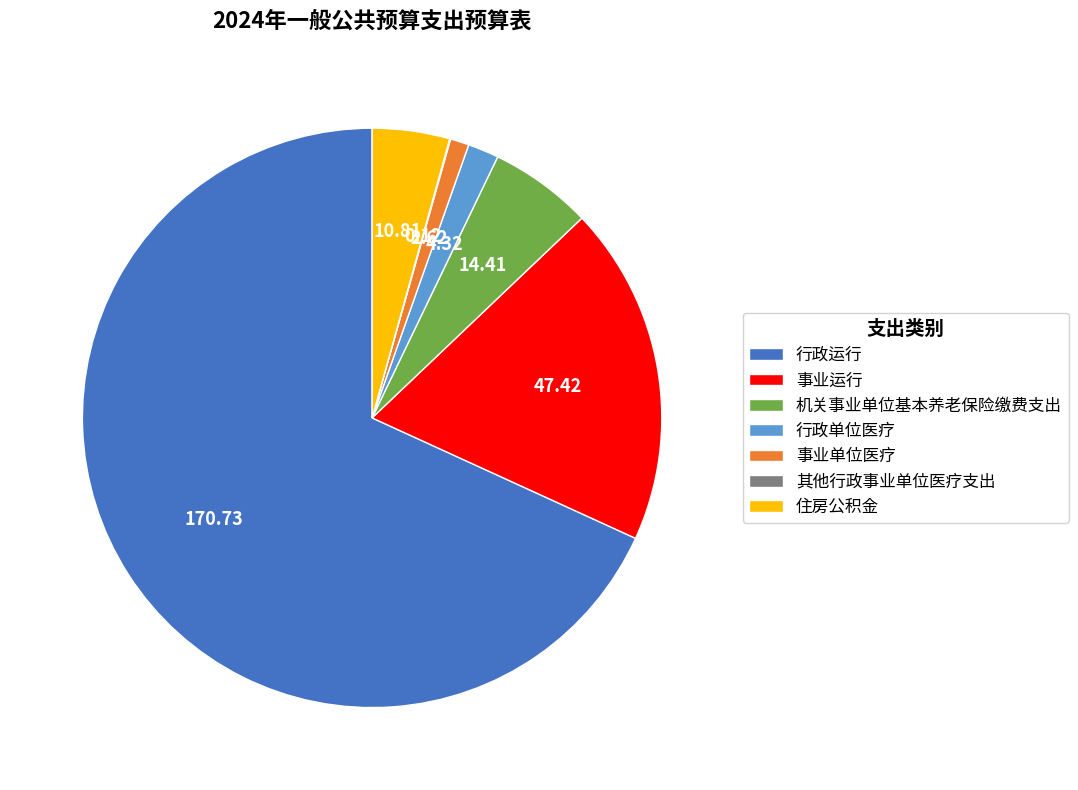

What is the largest slice in the pie chart?

行政运行